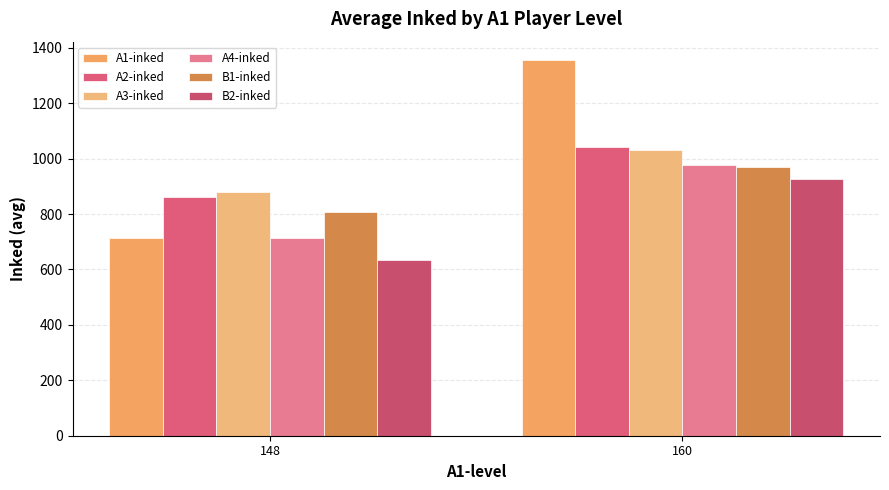

Rank the categories by A2-inked value from highest to lowest.

160, 148